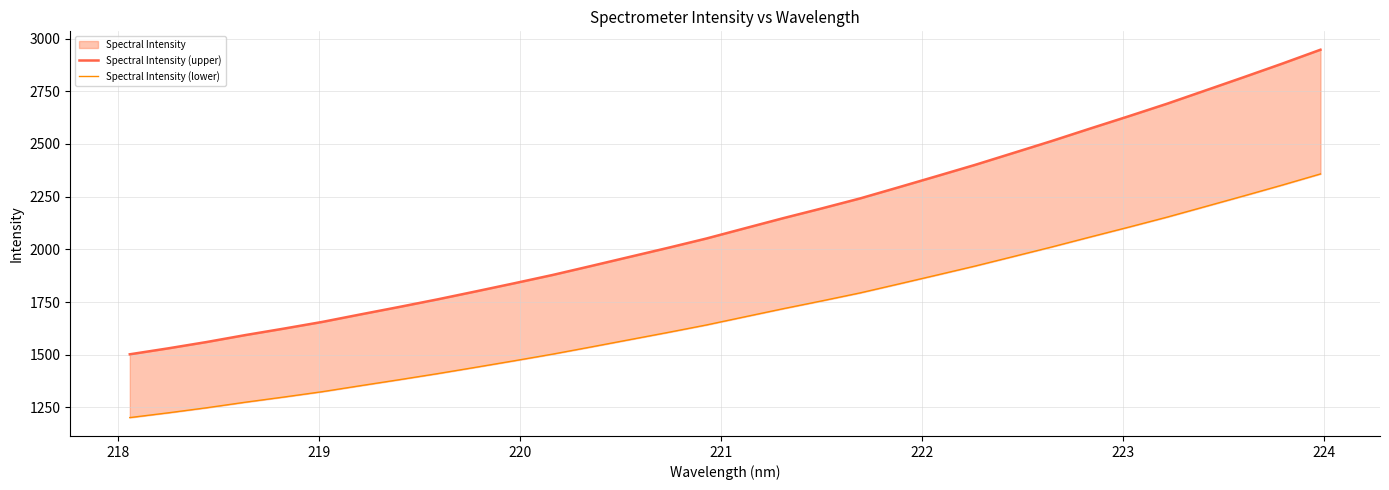

True or false: Spectral Intensity (upper) and Spectral Intensity (lower) cross at least once.

False